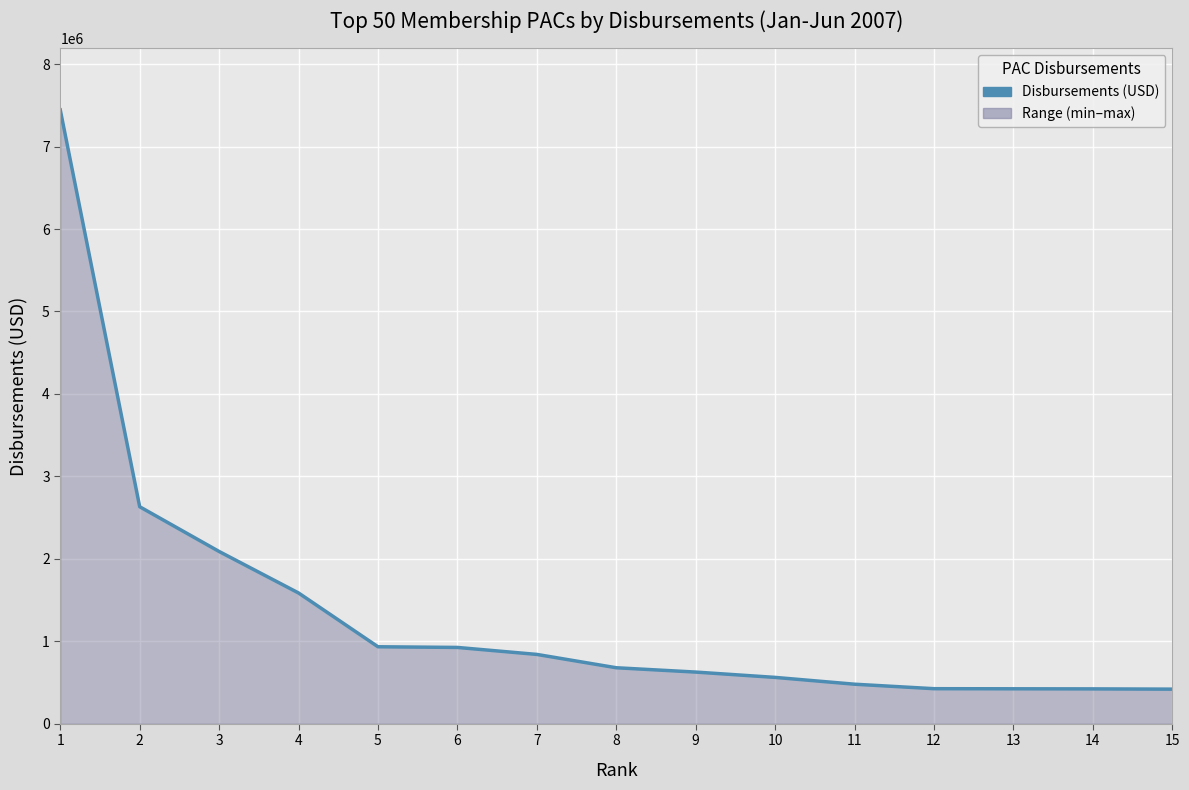

True or false: the data shows 4524503.0 at 2.

False